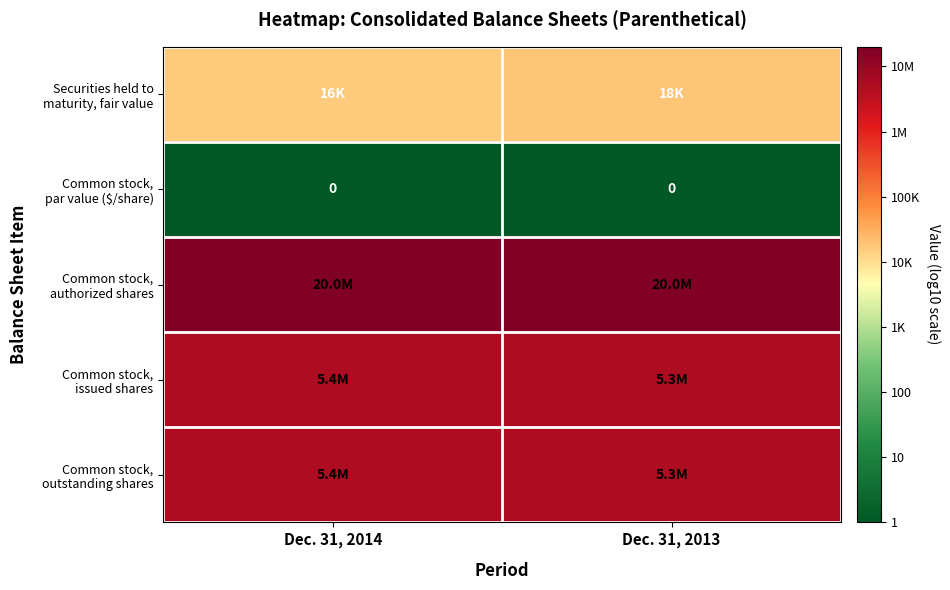

Between Dec. 31, 2013 and Dec. 31, 2014, which is larger?

Dec. 31, 2013